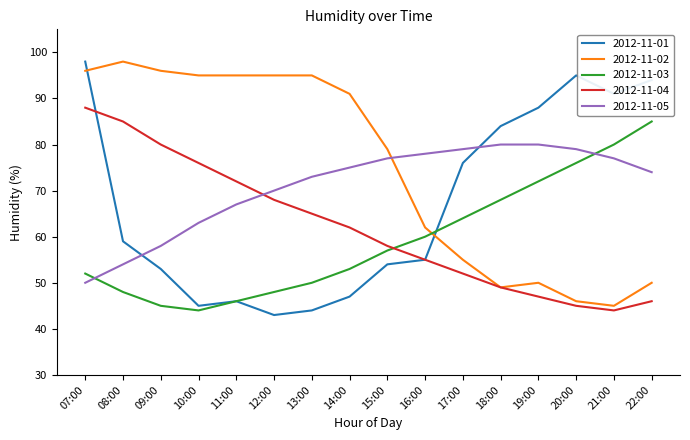

How many lines are shown in the chart?

5